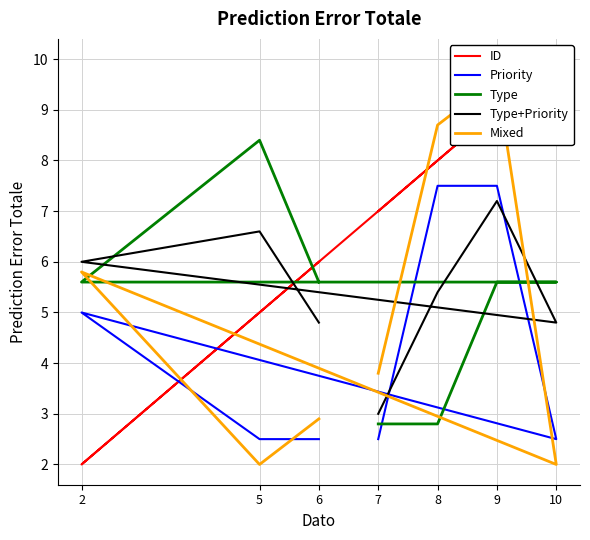

Is it true that Mixed equals 8.7 at 8?

True